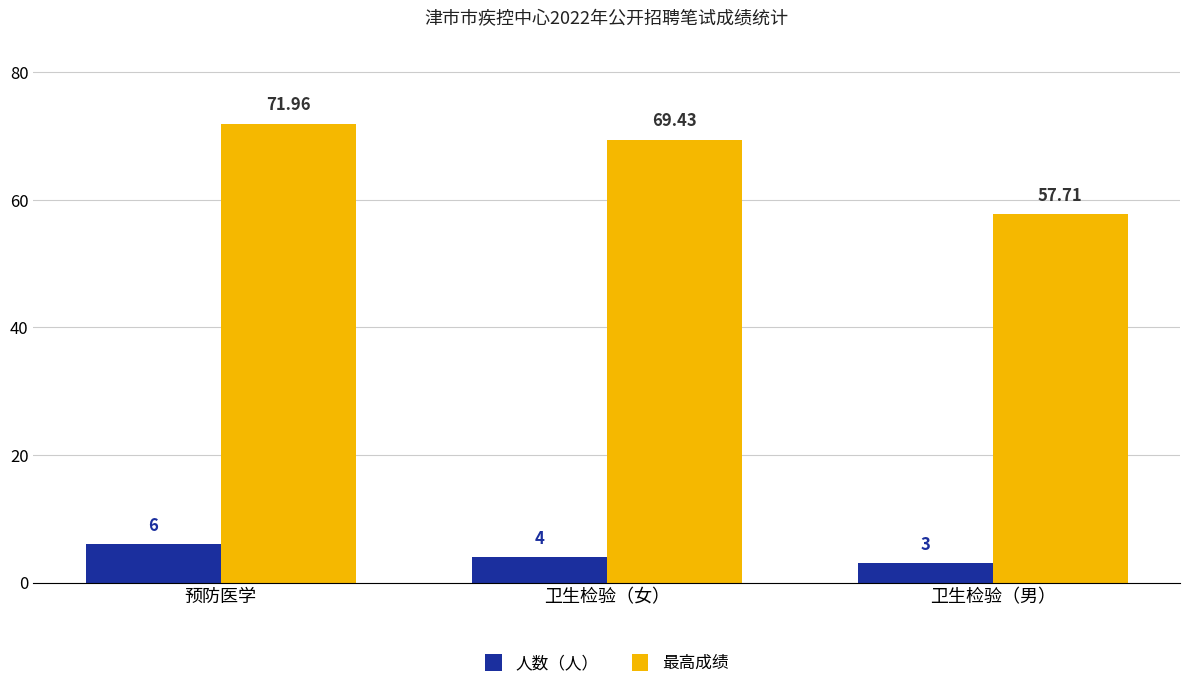

What is the highest value of the 人数（人） series?

6.0